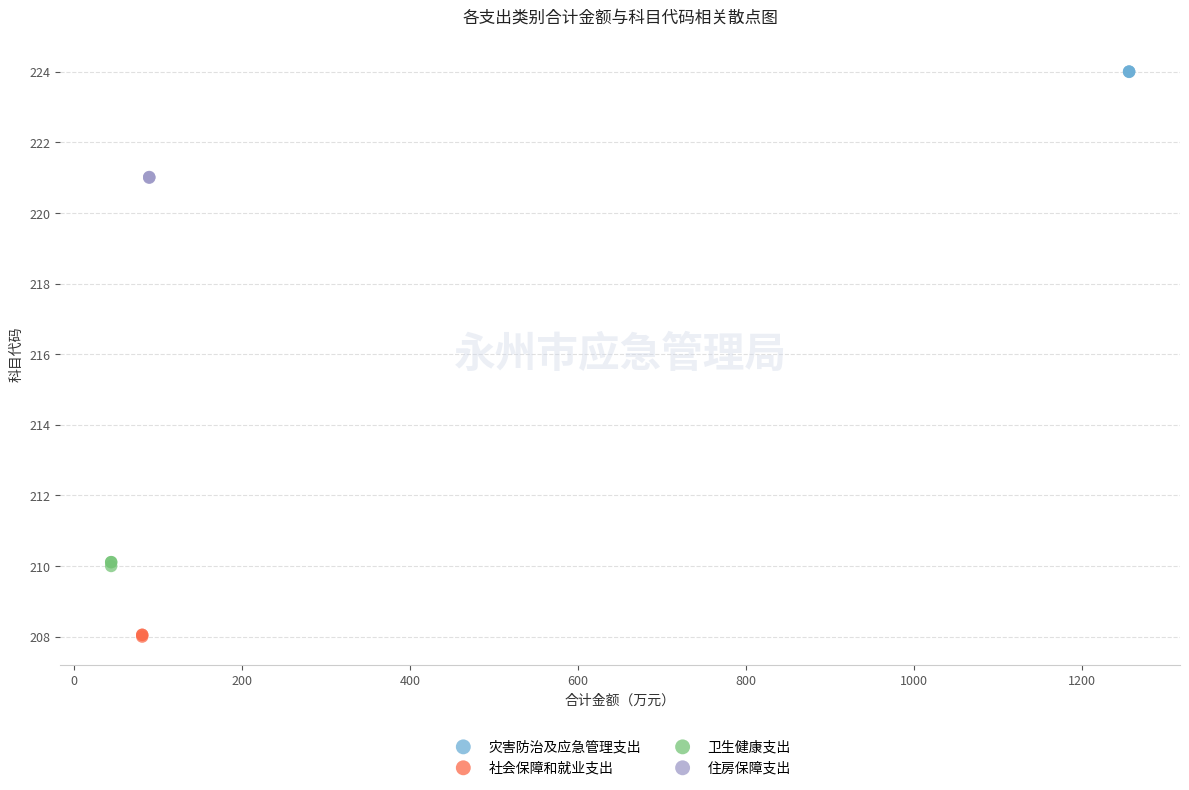

What are all the series names shown in the legend?

灾害防治及应急管理支出, 社会保障和就业支出, 卫生健康支出, 住房保障支出